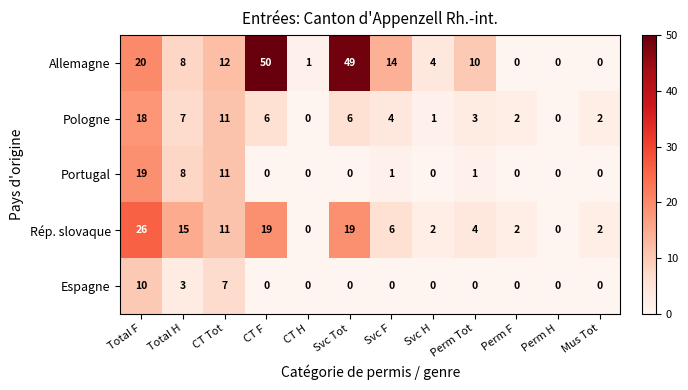

List the series in order of their peak value, highest first.

Allemagne, Rép. slovaque, Portugal, Pologne, Espagne